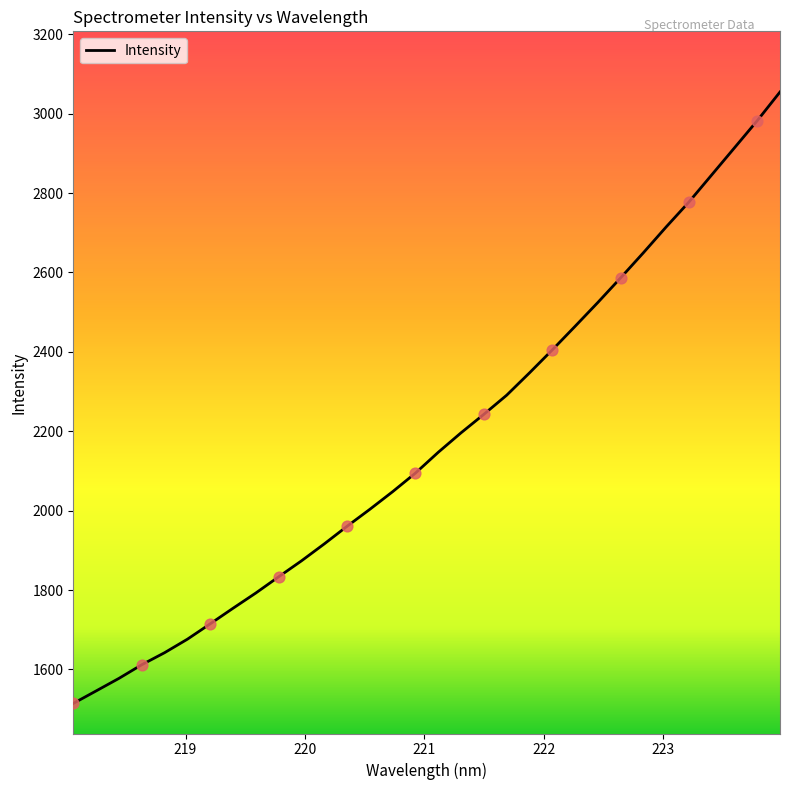

What is the maximum value shown in the chart?

3054.5